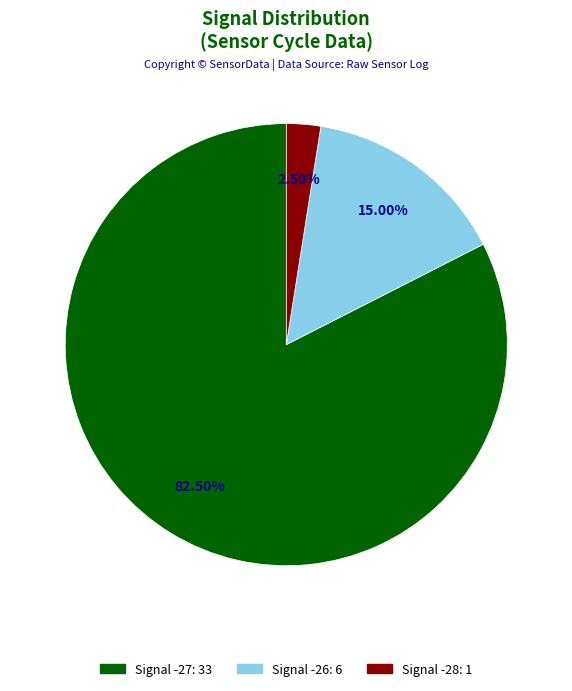

Is there any slice that represents more than half of the pie?

Yes